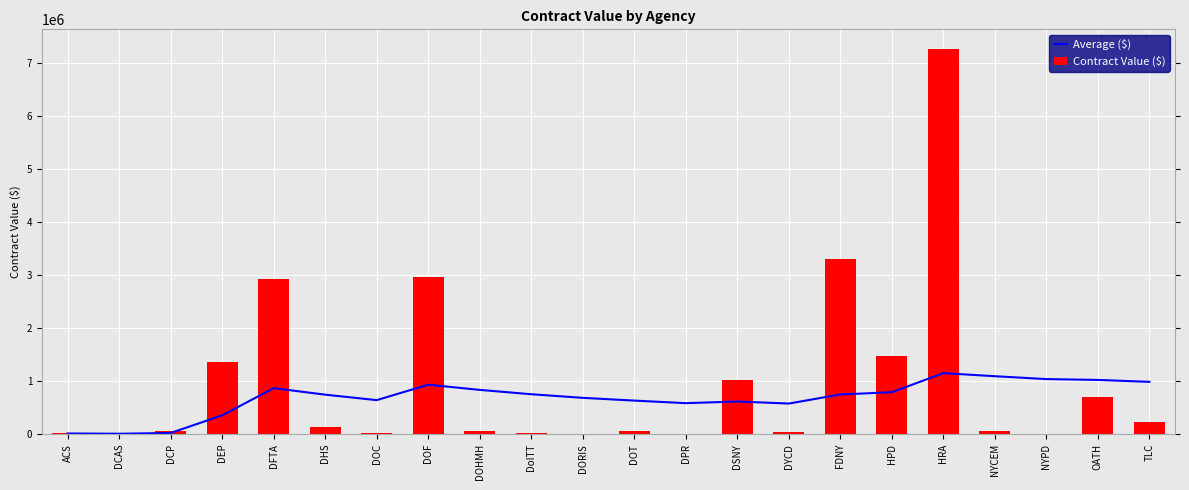

What is the label of the 12th bar from the right?

DORIS